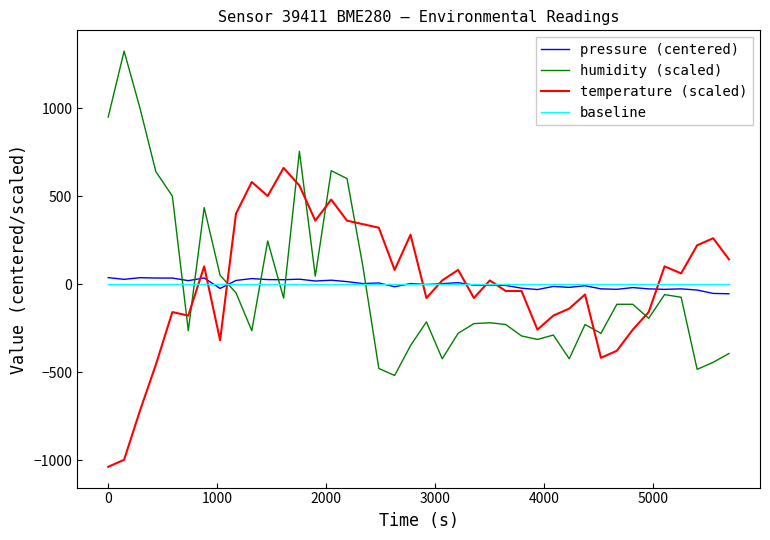

How many negative values does the temperature (scaled) series have?

19